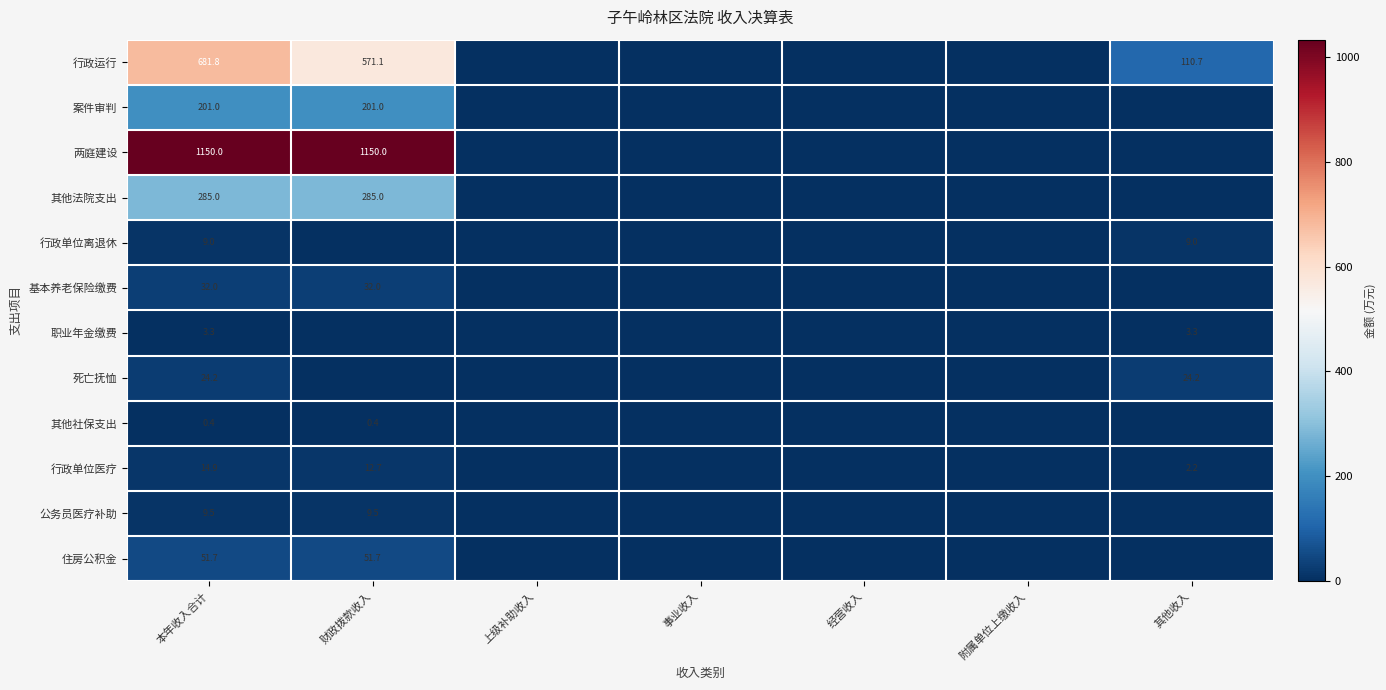

The value of 公务员医疗补助 at 财政拨款收入 is 3.3. True or false?

False